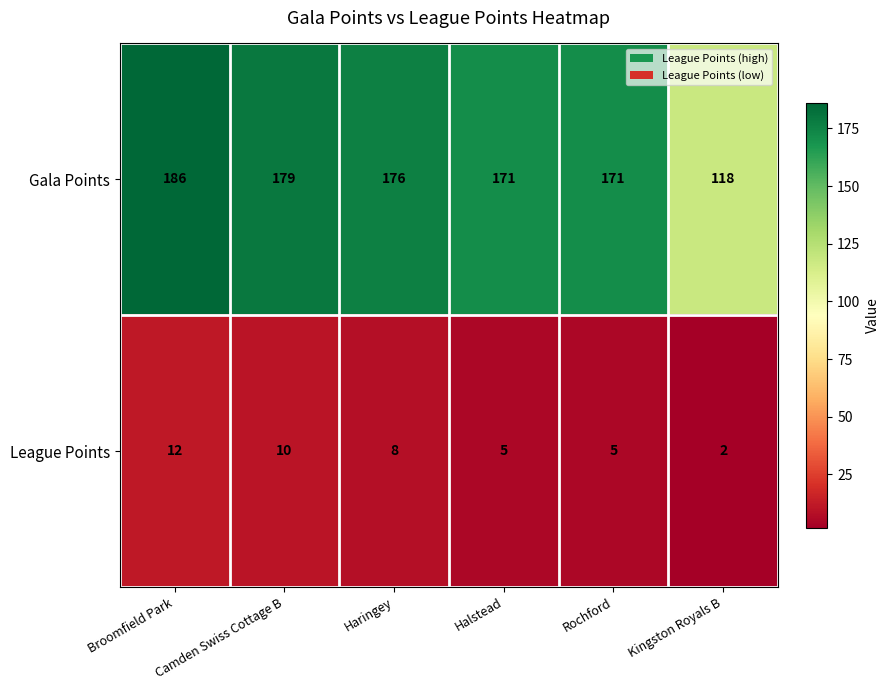

True or false: Gala Points has a value of 118 at Kingston Royals B.

True